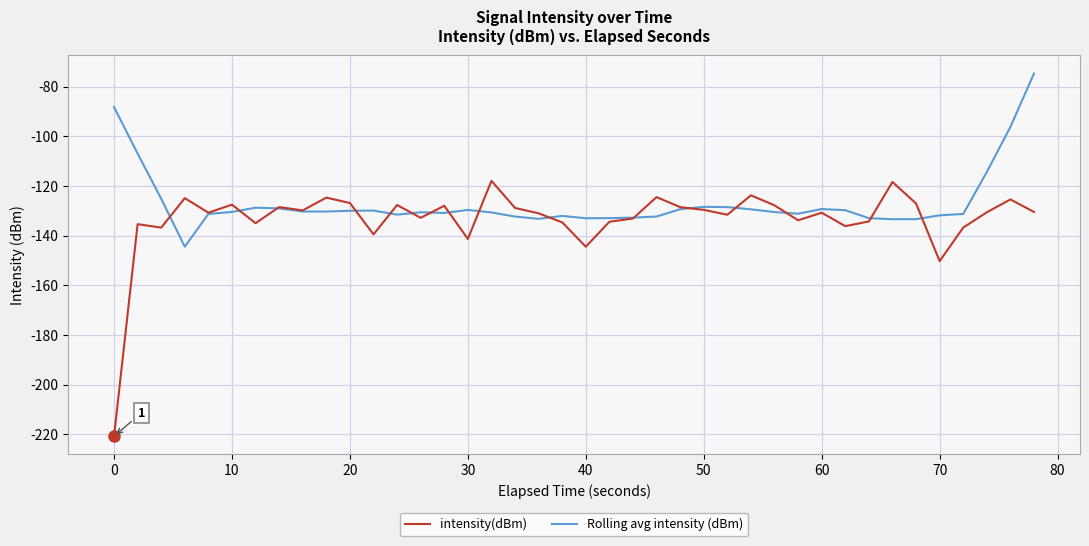

What is the difference between the maximum and second lowest values in the Rolling avg intensity (dBm) series?

58.6